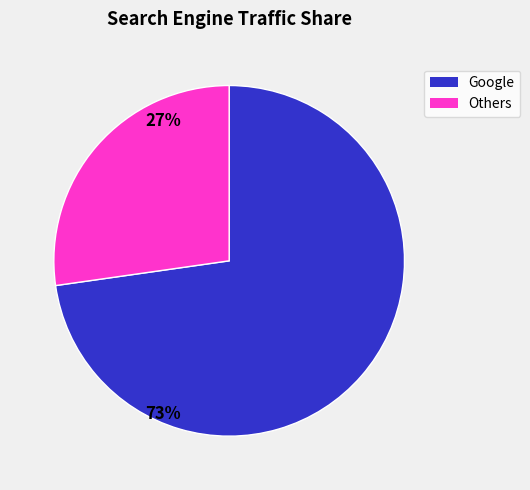

Is there a majority slice in this chart?

Yes